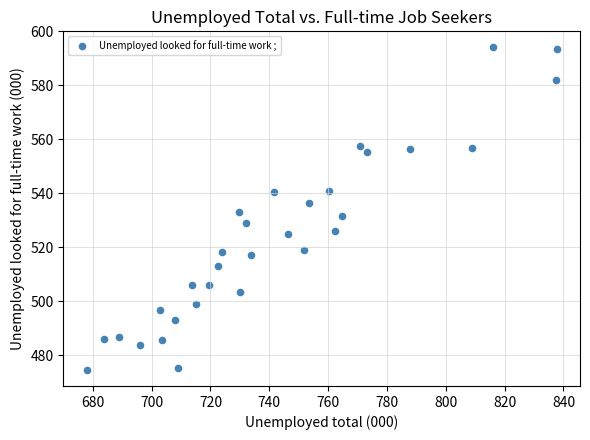

What is the range of X values (max minus min)?

159.7